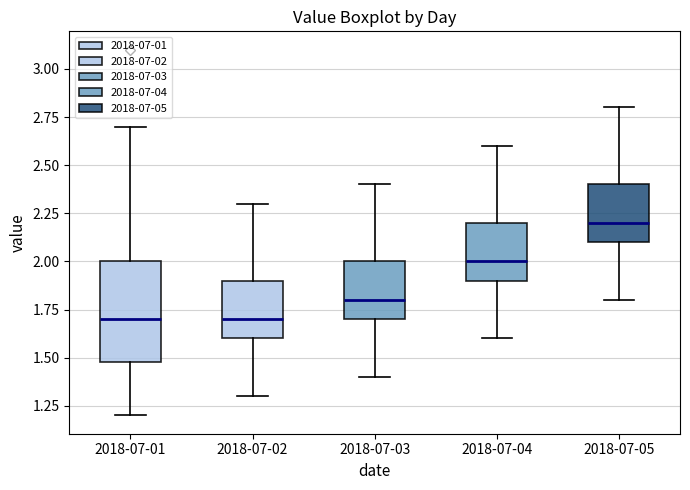

Reading left to right, read every box against the y-axis: the position of its median line, the range the box covers, and the ends of its whiskers. The values are not printed on the chart, so give them approximately, as read against the axis.

2018-07-01: median 1.7, box 1.5 to 2.0, whiskers 1.2 to 2.7
2018-07-02: median 1.7, box 1.6 to 1.9, whiskers 1.3 to 2.3
2018-07-03: median 1.8, box 1.7 to 2.0, whiskers 1.4 to 2.4
2018-07-04: median 2.0, box 1.9 to 2.2, whiskers 1.6 to 2.6
2018-07-05: median 2.2, box 2.1 to 2.4, whiskers 1.8 to 2.8